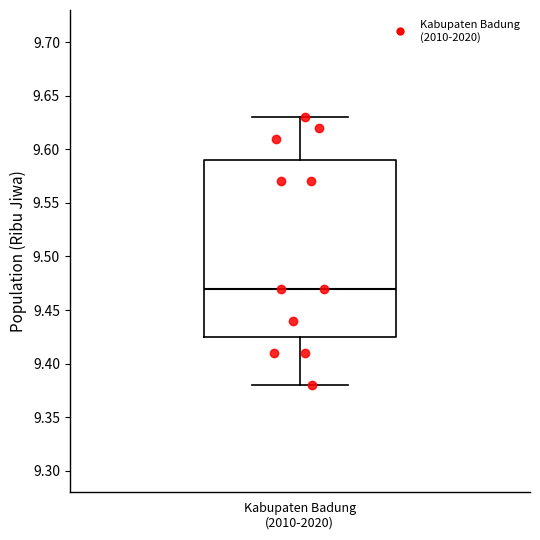

Transcribe this box plot: give where the median line is, the range the box spans, and where the two whiskers end, as read against the y-axis. The values are not printed on the chart, so give them approximately, as read against the axis.

median 9.470, box 9.425 to 9.590, whiskers 9.380 to 9.630